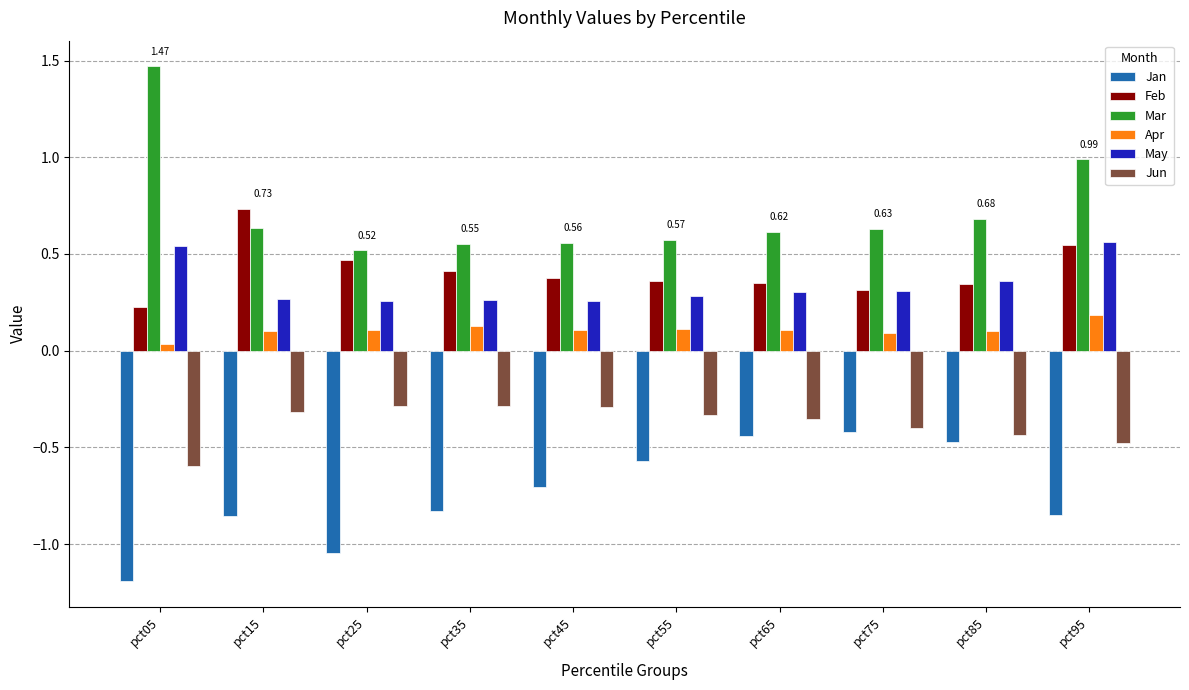

What is the spread (max minus min) of values at pct45?

1.3